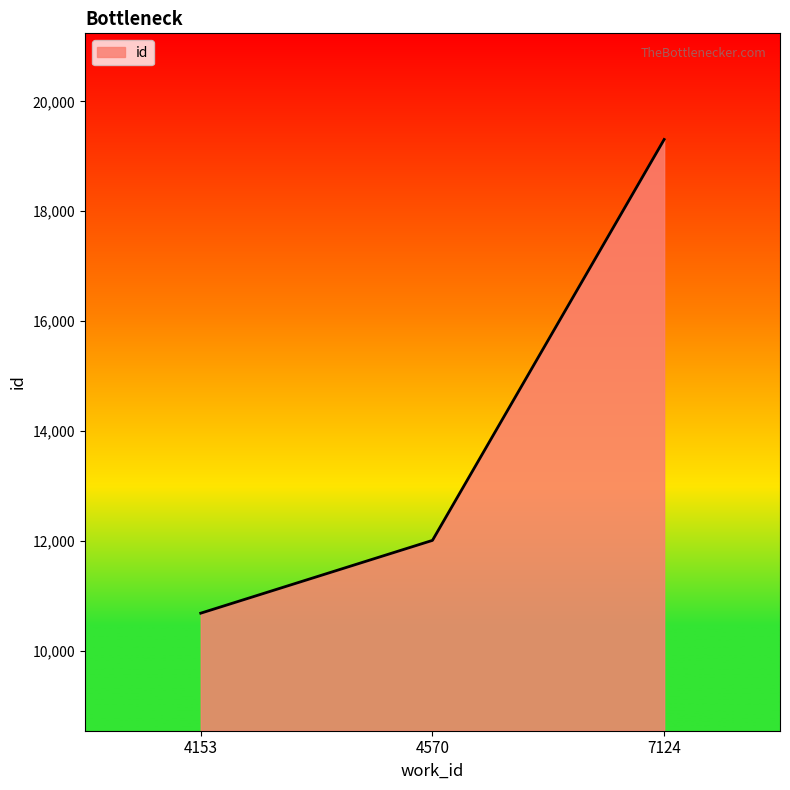

Rank the categories by value from highest to lowest.

7124, 4570, 4153